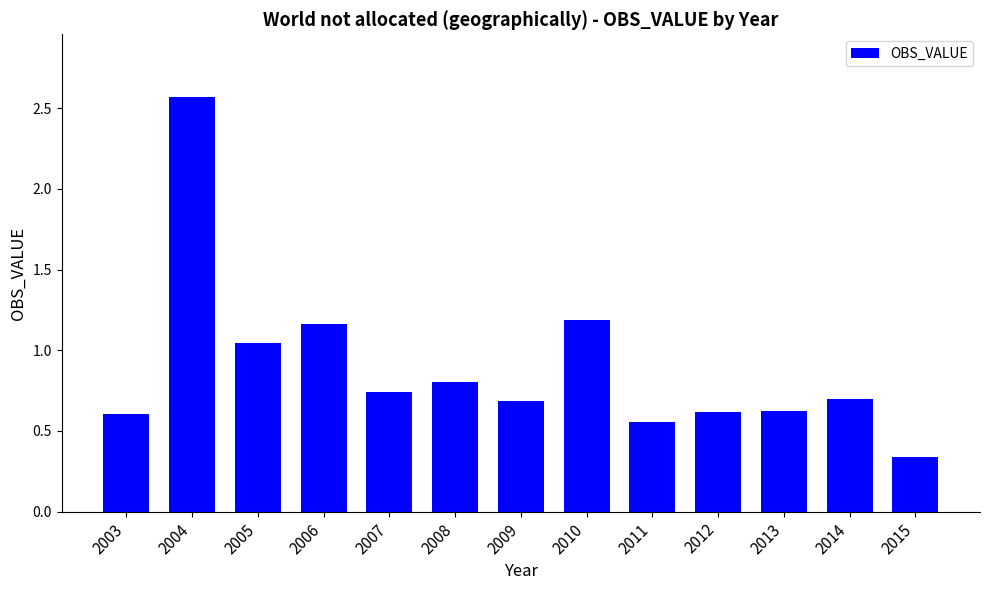

What is the sum of all values?

11.6